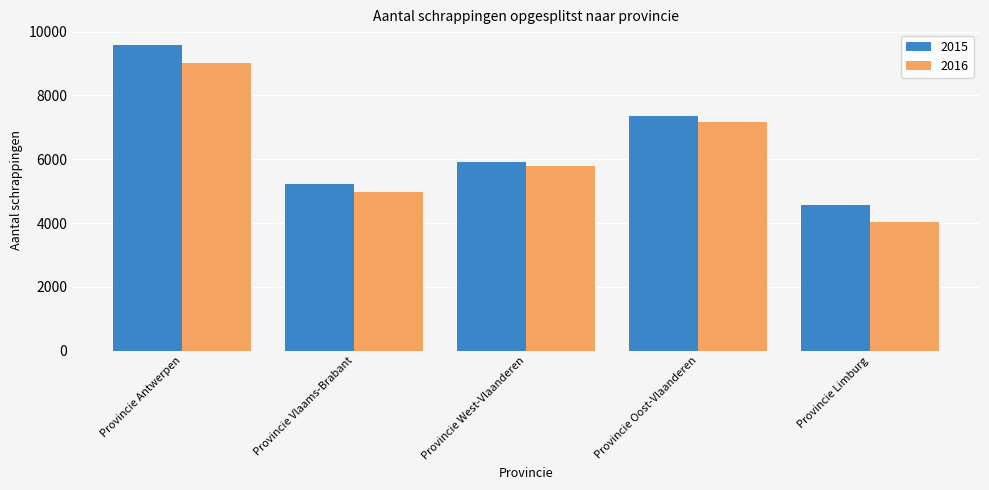

Count the 2016 values in the range 4960 to 7176.

3